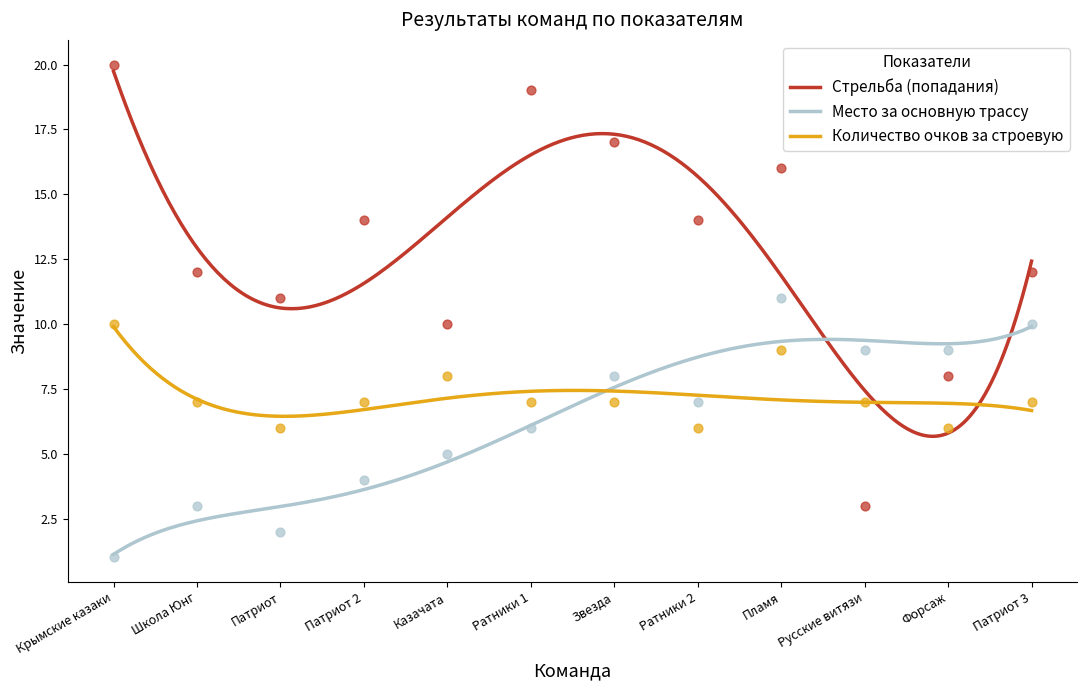

At which category is the sum across all series the highest?

Пламя